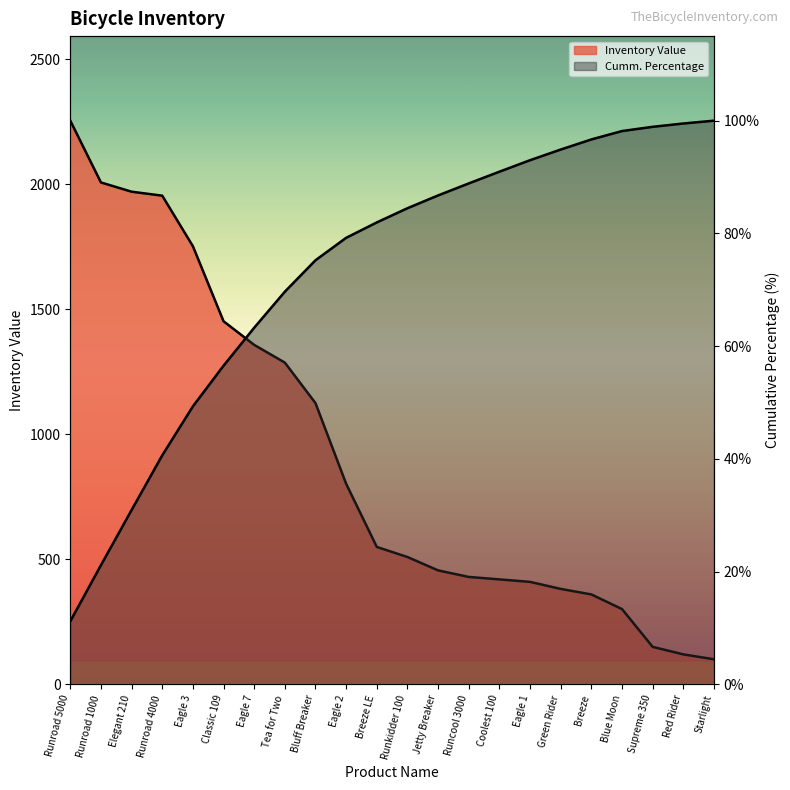

Which has a higher value, Classic 109 or Coolest 100?

Classic 109